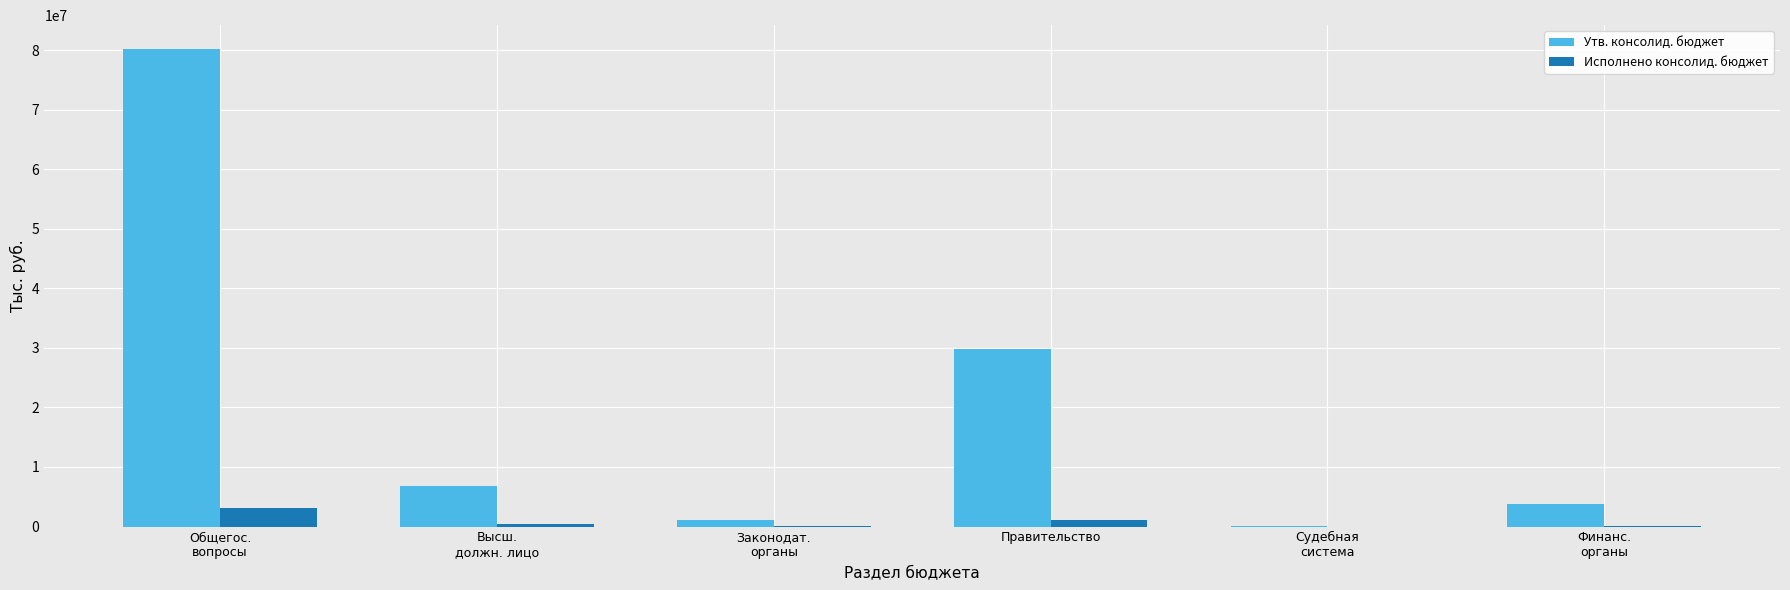

Which category has the highest value in the Утв. консолид. бюджет series?

Общегос.
вопросы